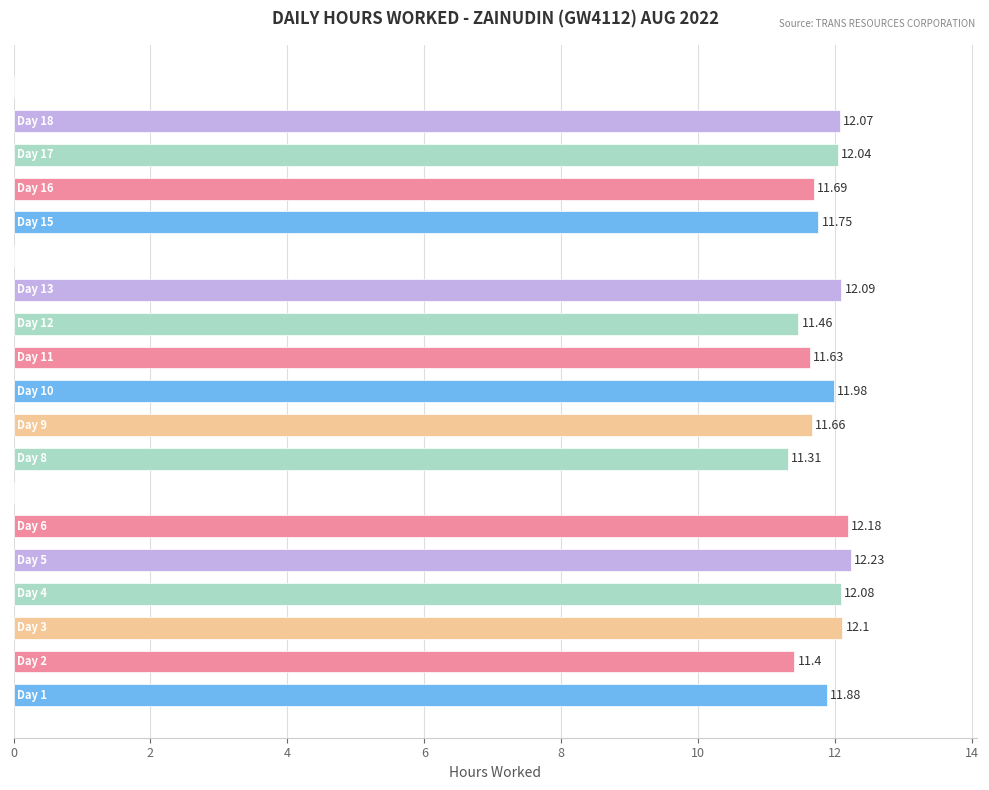

What is the sum of all values?

189.6